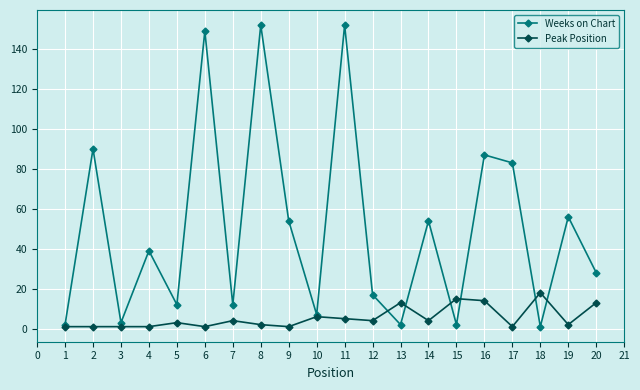

Which series has the largest total across all categories?

Weeks on Chart